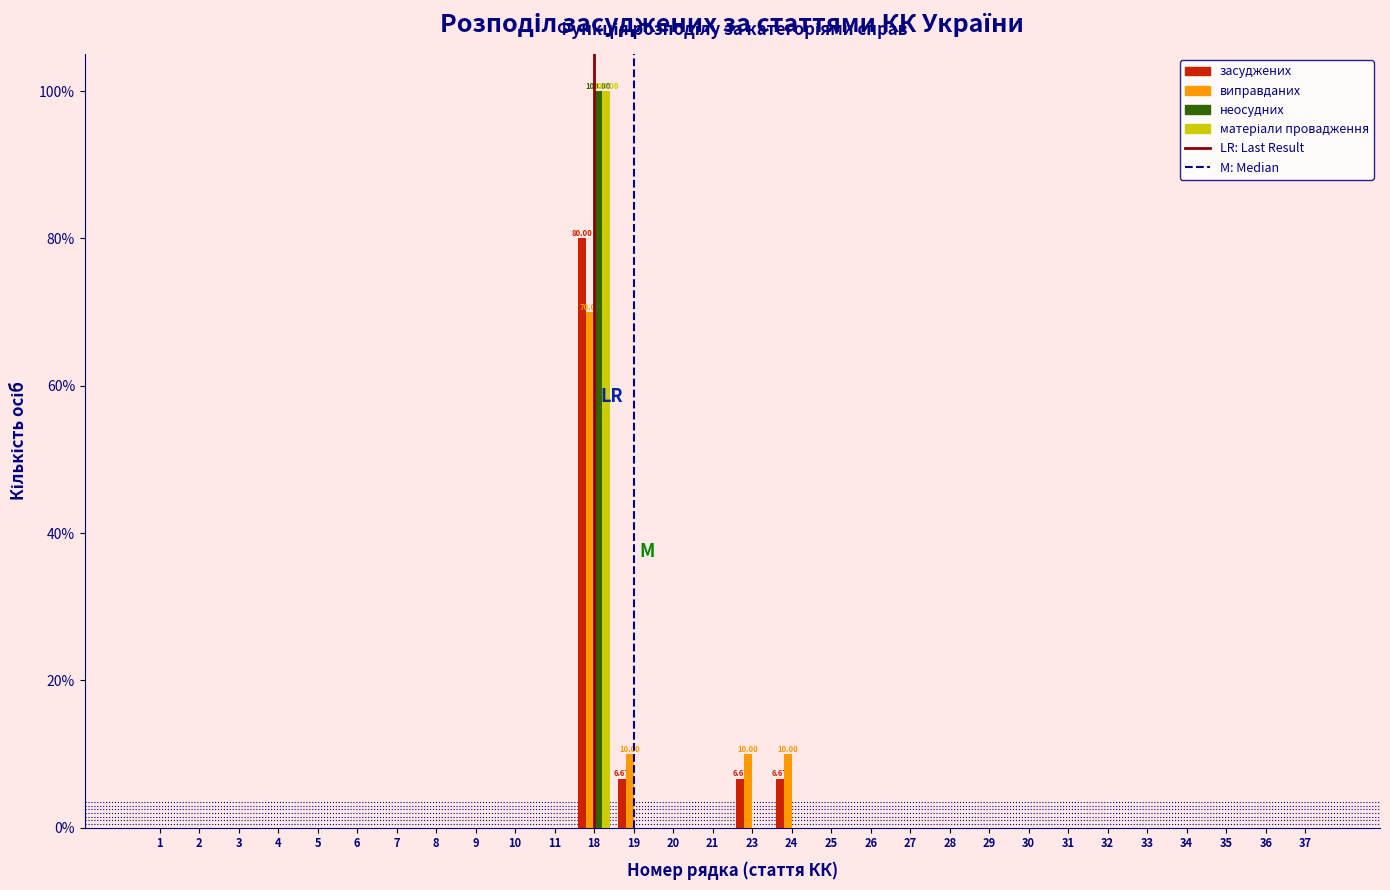

At which category is the sum across all series the highest?

18